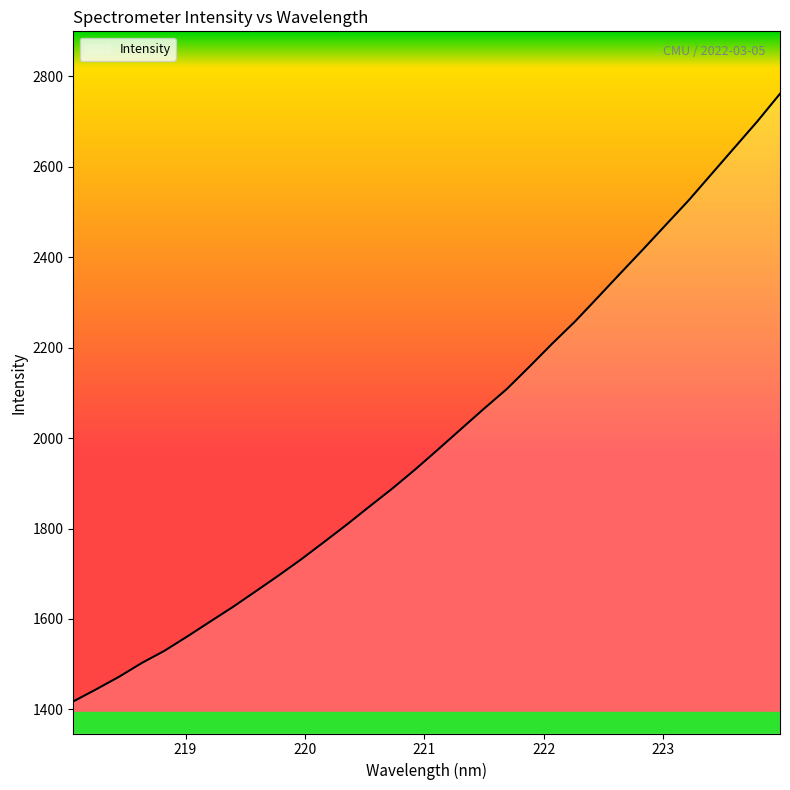

What is the difference between the maximum and minimum values?

1344.1